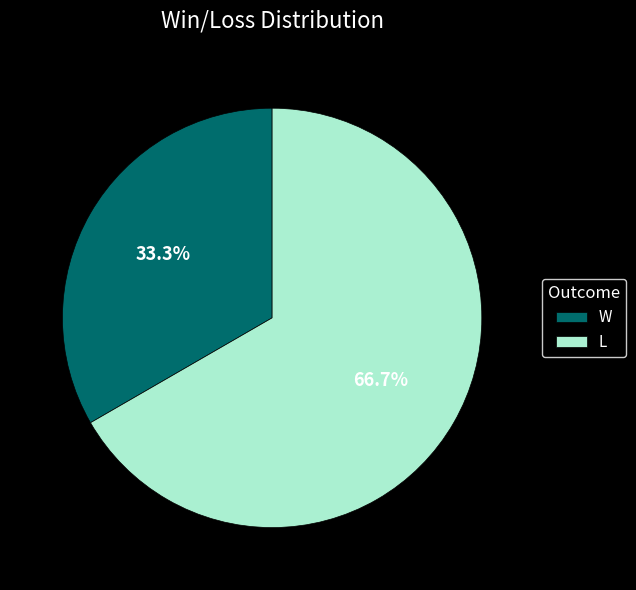

What is the ratio of the value at L to the value at W?

2.0